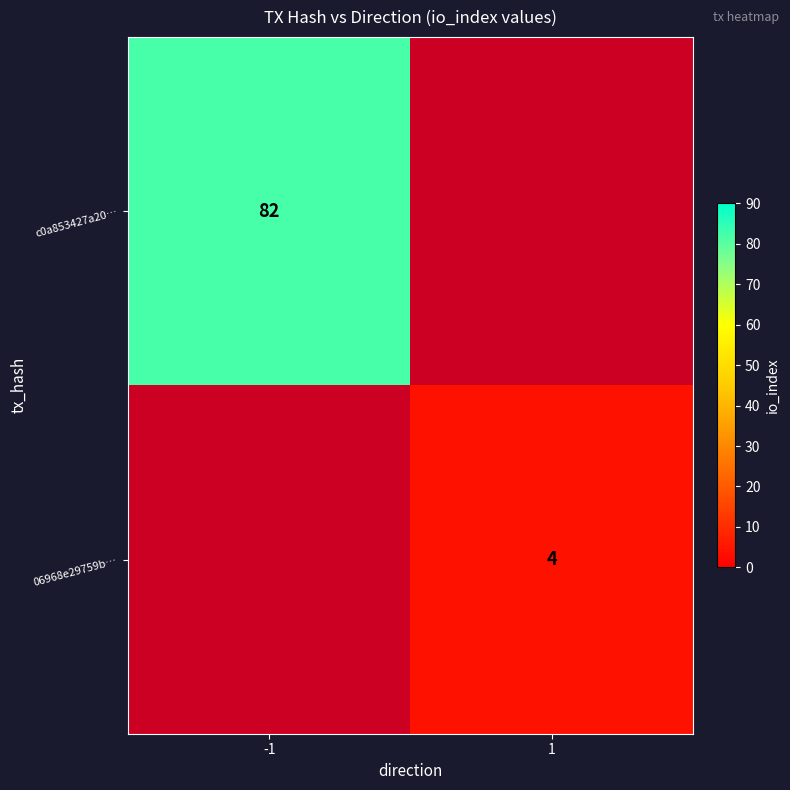

Which series has the largest total across all categories?

c0a853427a20…